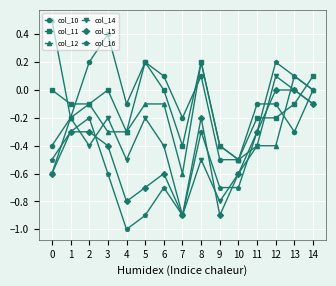

What is the average value of the col_15 series?

-0.4